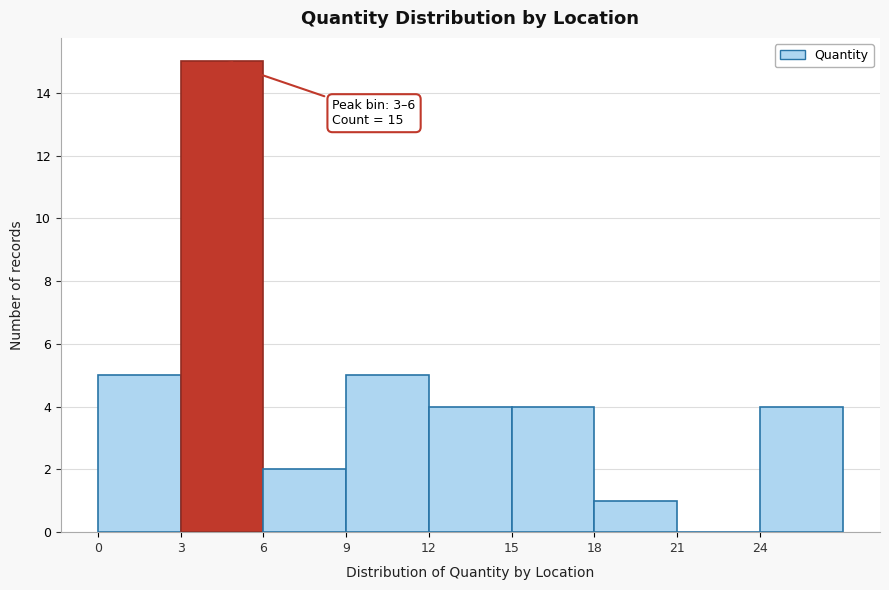

Over which range of the x-axis is the bar tallest?

3 to 6